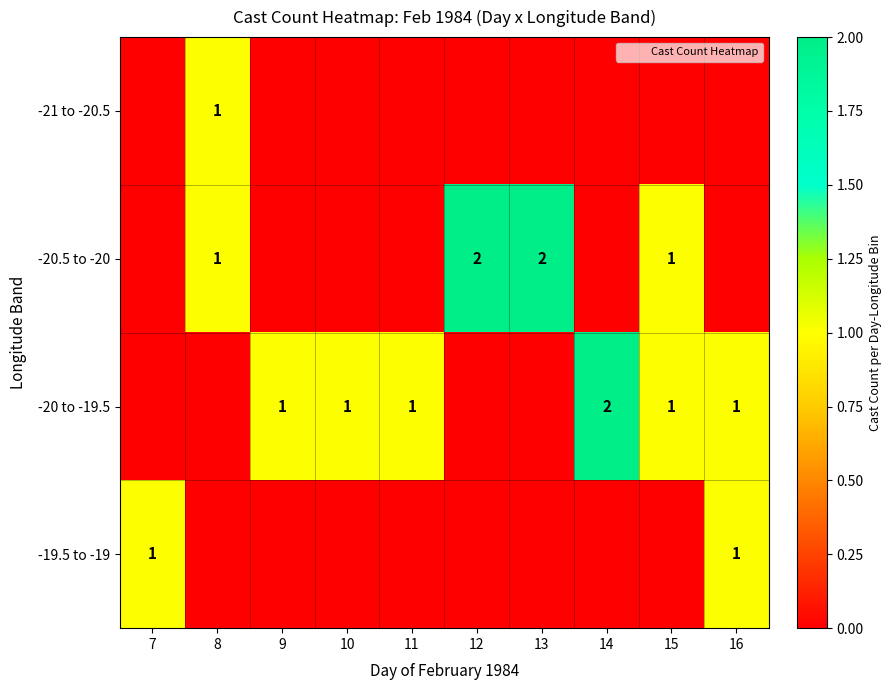

How many series are shown in this chart?

4